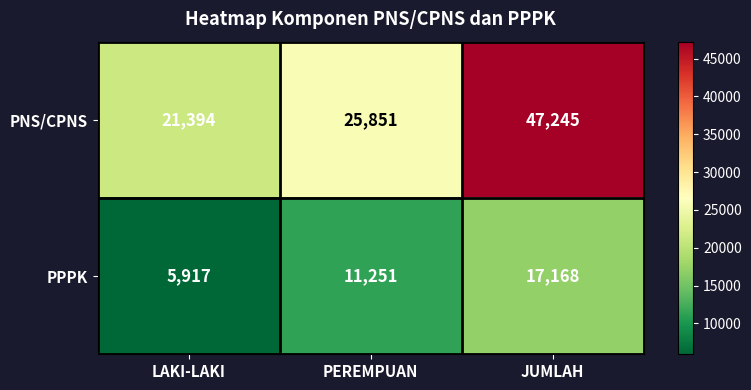

At which category is the sum across all series the highest?

JUMLAH